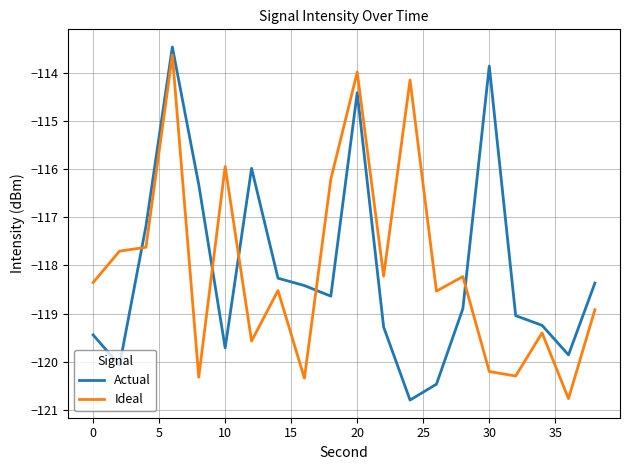

What is the difference between the maximum and minimum values in the Ideal series?

7.1